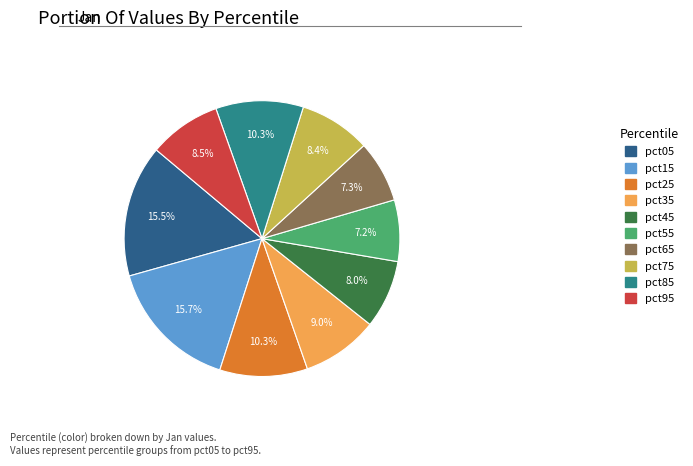

To the nearest percent, what is the combined percentage of pct85 and pct05?

26%